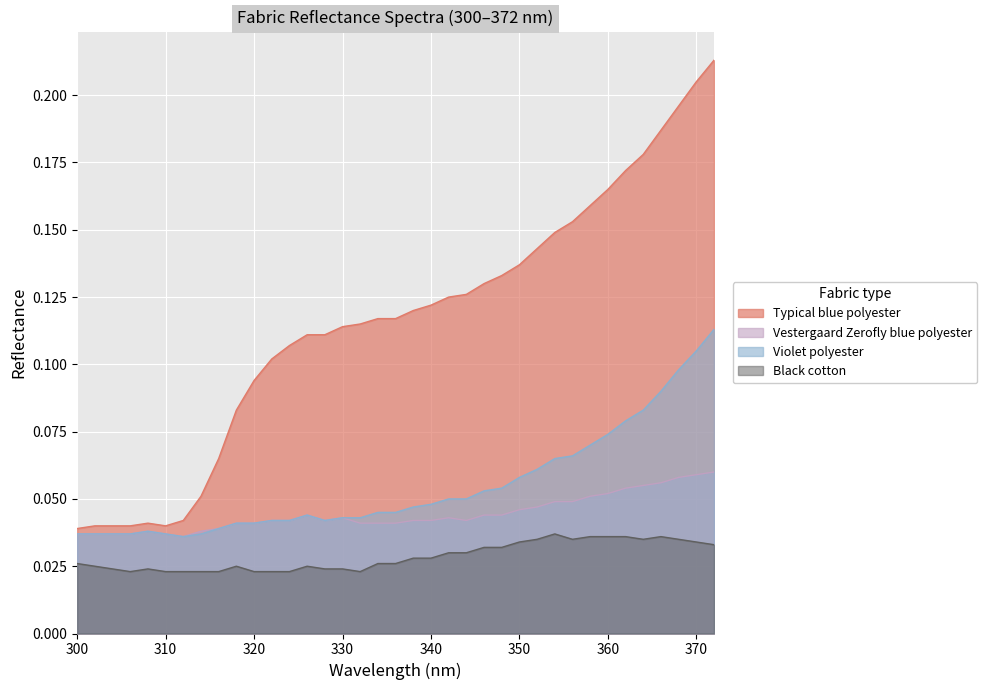

True or false: Violet polyester has a value of 0.1 at 366.

True